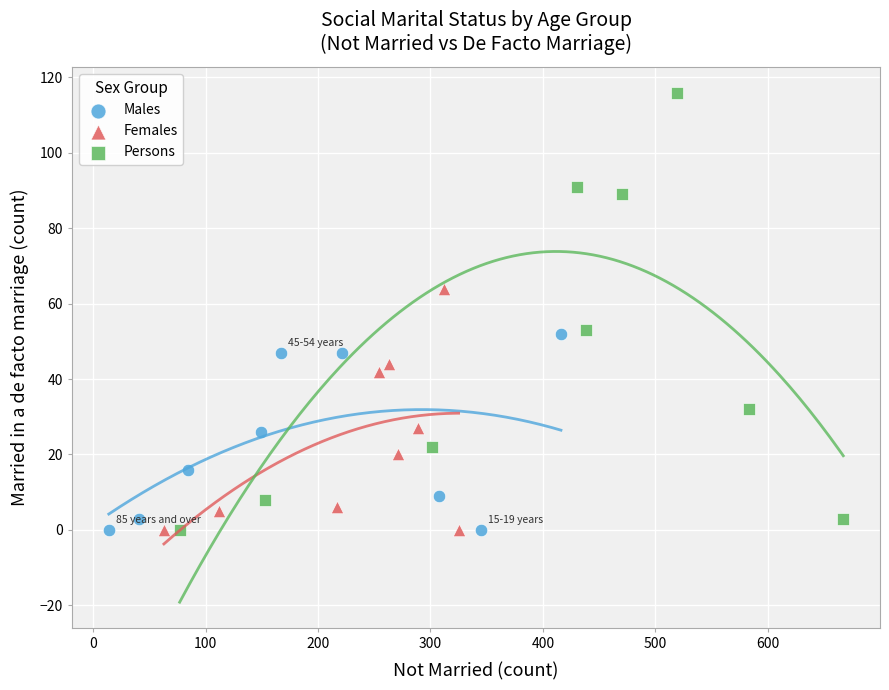

Which series contains the highest Y value?

Persons